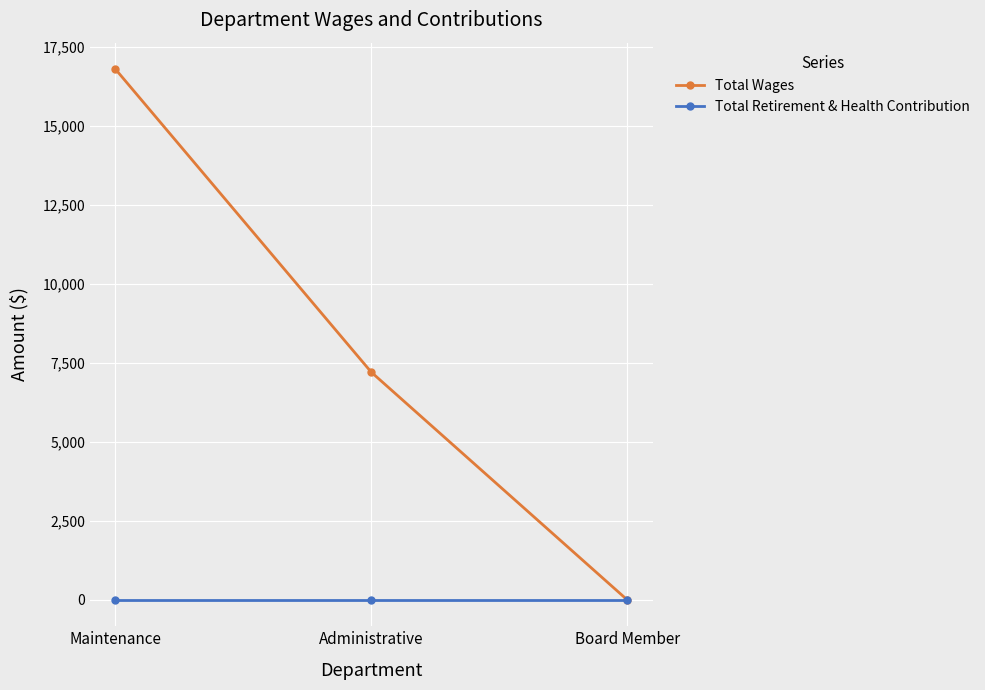

Between Maintenance and Administrative, which series saw the biggest shift?

Total Wages